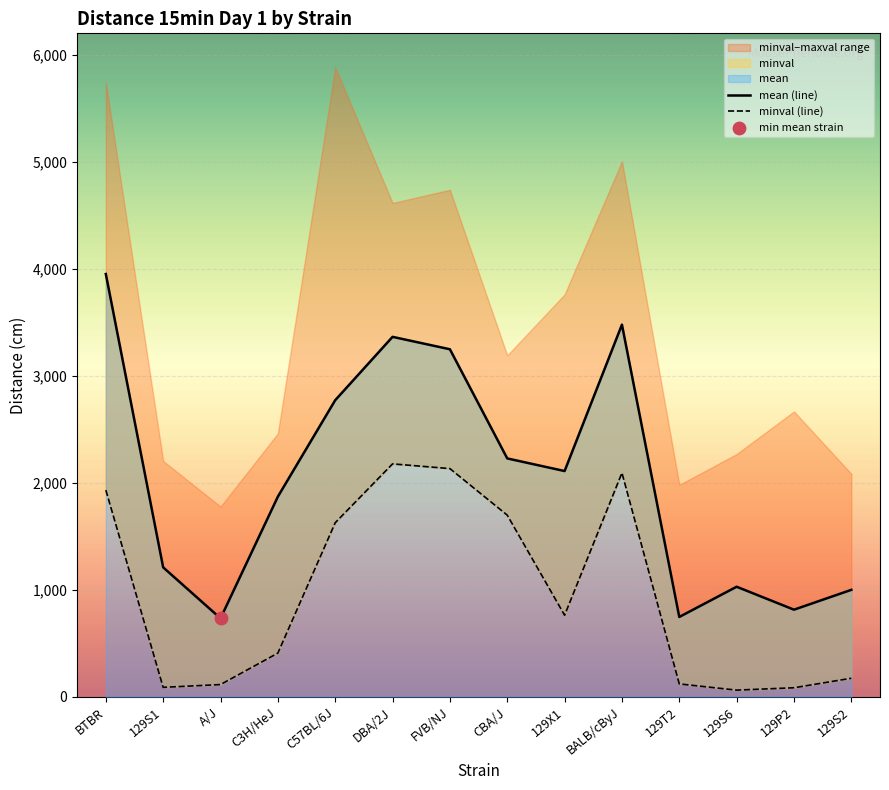

Which series has the largest total across all categories?

mean